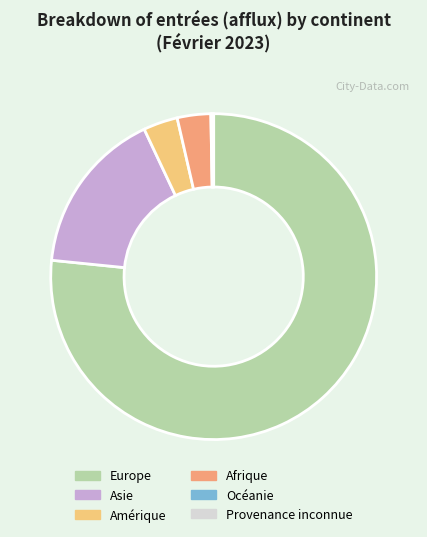

Between Europe and Amérique, which is larger?

Europe